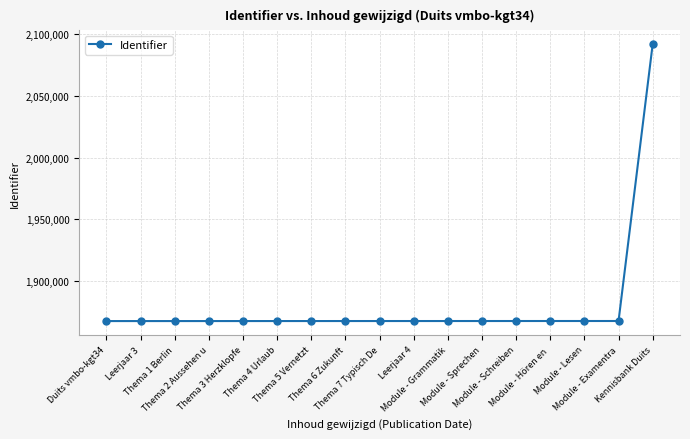

What is the minimum value shown in the chart?

1867337